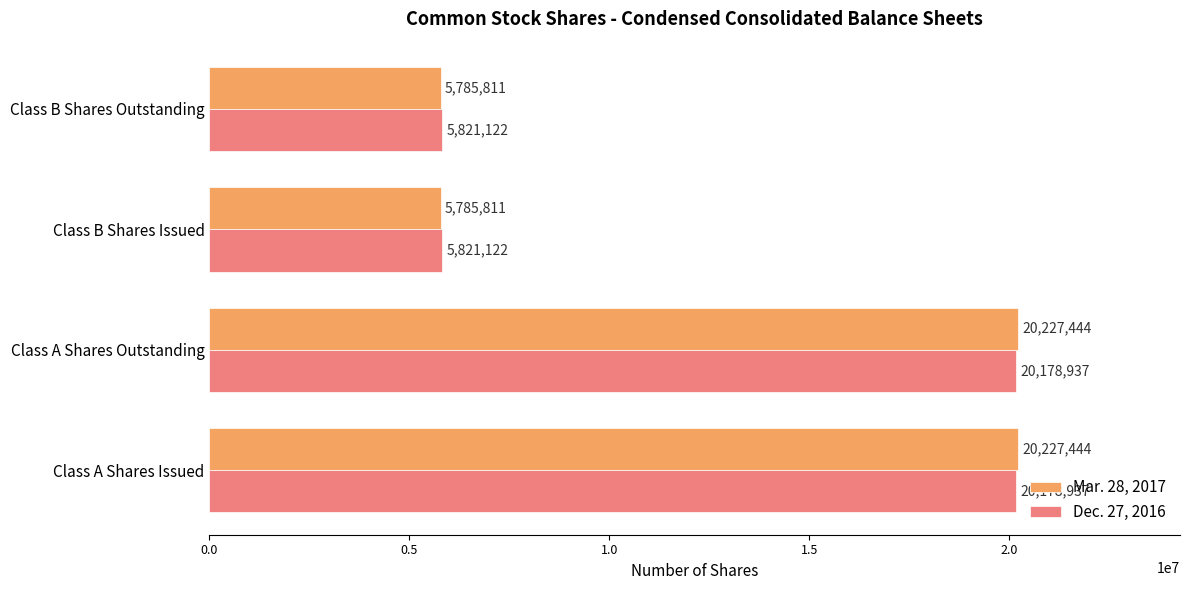

What is the greatest value displayed?

20227444